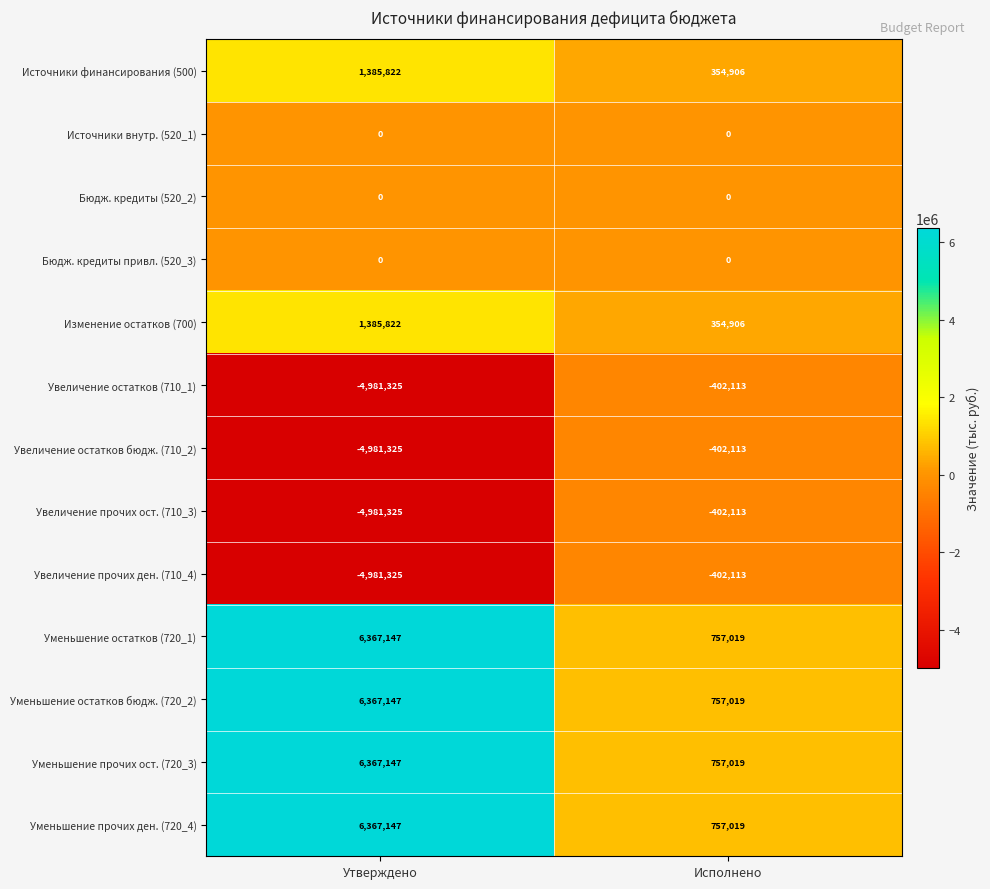

How many series are shown in this chart?

13